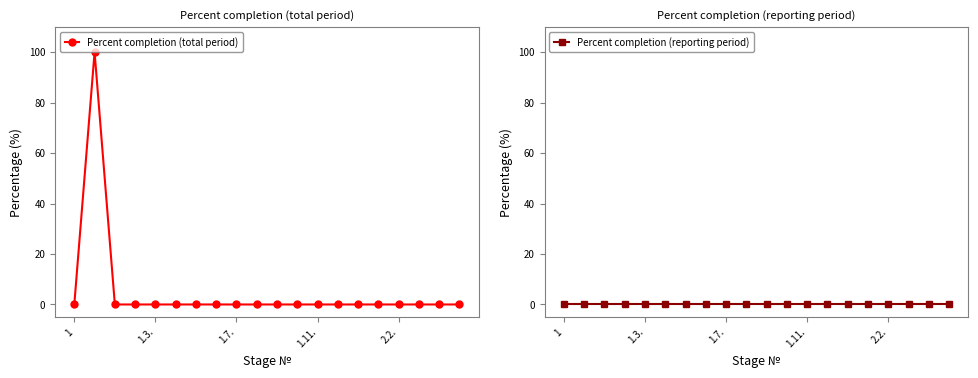

What position from the left is 1.11.?

13